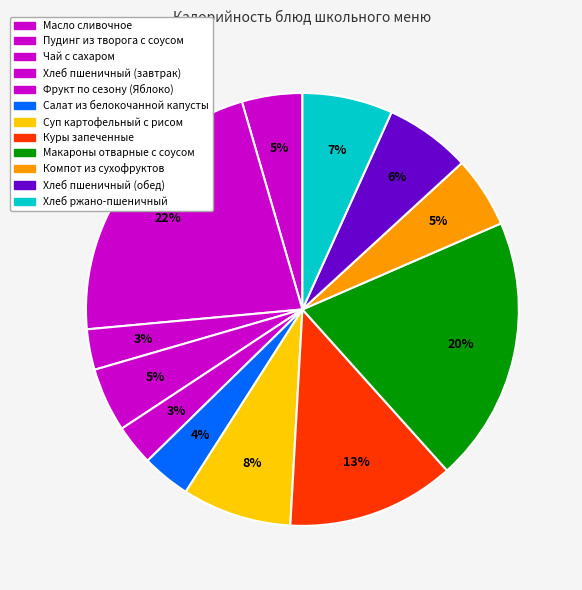

How many slices are in this pie chart?

12